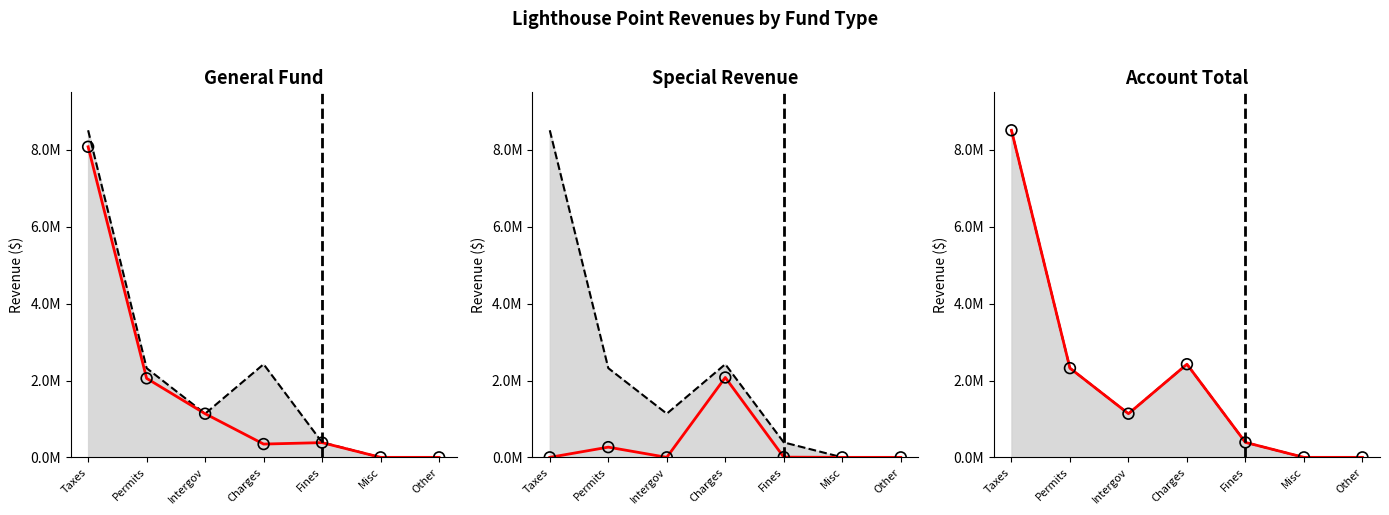

What is the total value across all series at Permits?

6965895